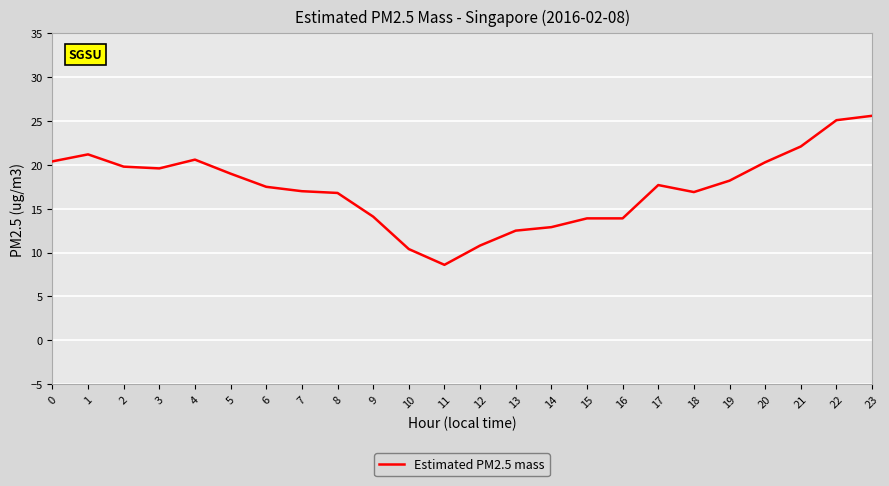

What is the smallest value displayed?

8.6